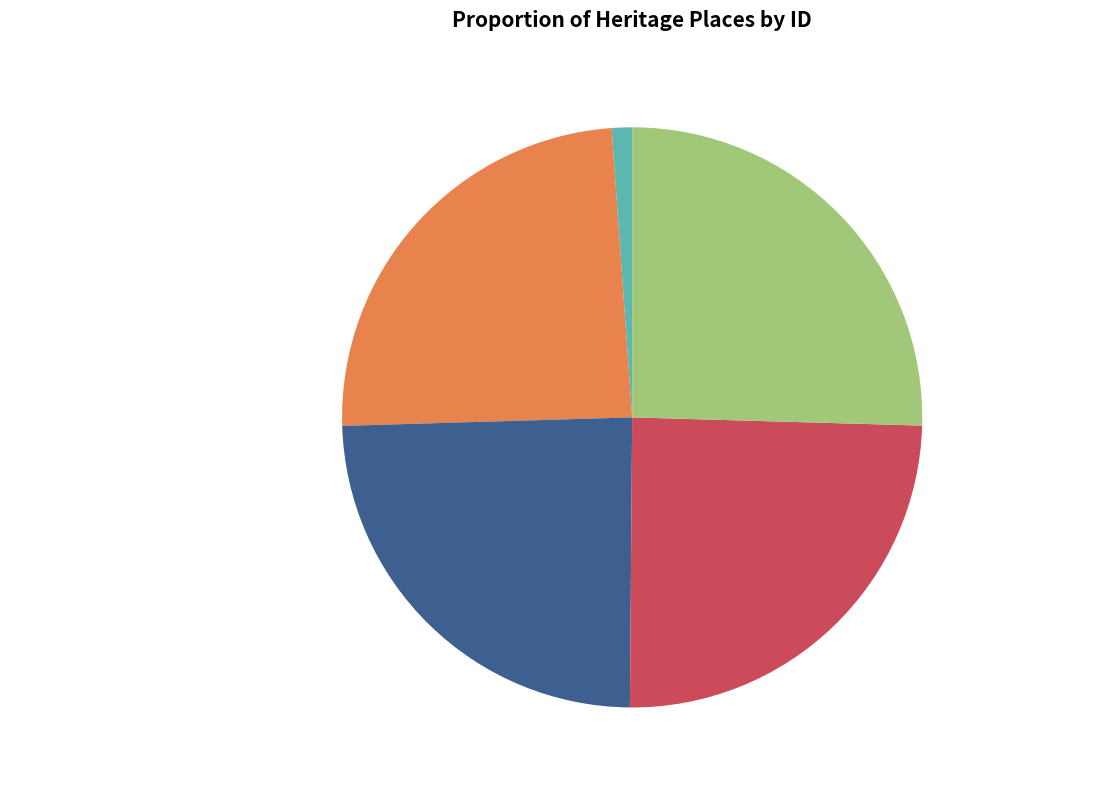

True or false: ST ANDREWS UNITING CHURCH accounts for 13% of the total.

False